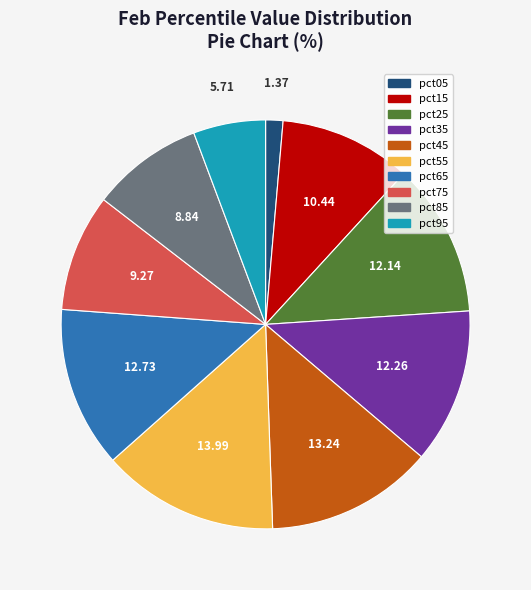

Between pct65 and pct95, which is larger?

pct65